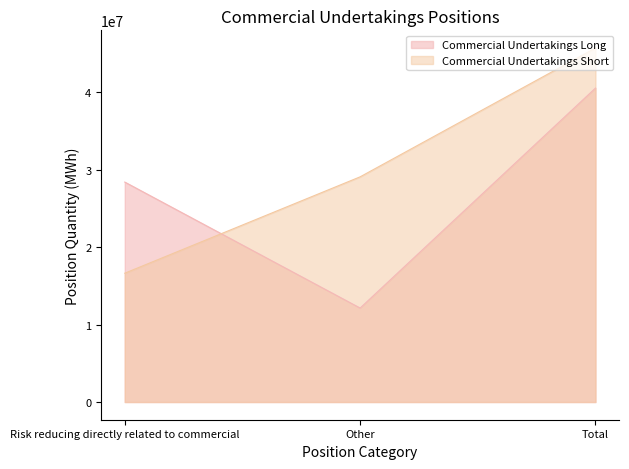

Does the chart display data point markers on the line(s)?

No